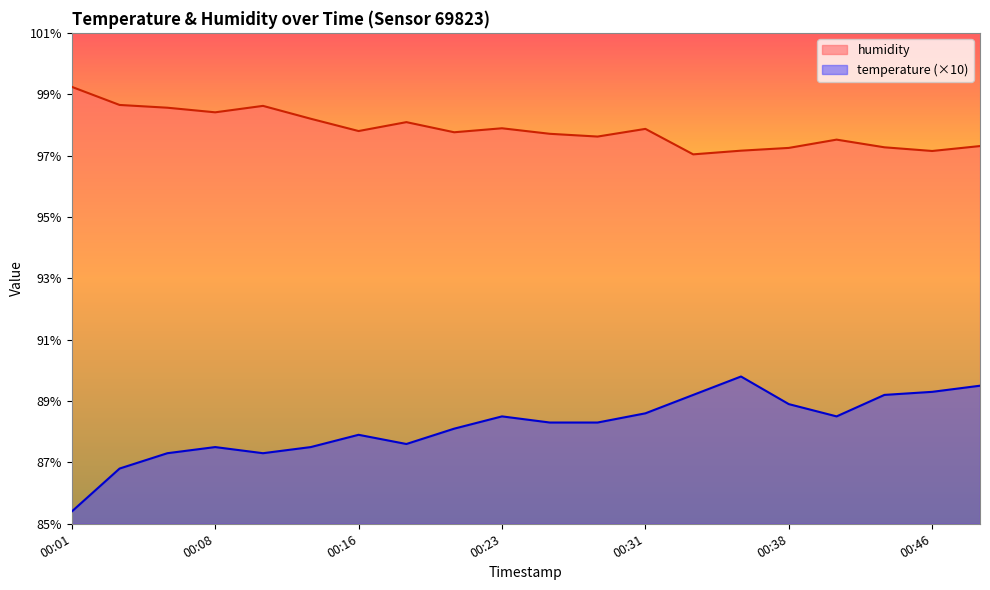

How many lines are shown in the chart?

2